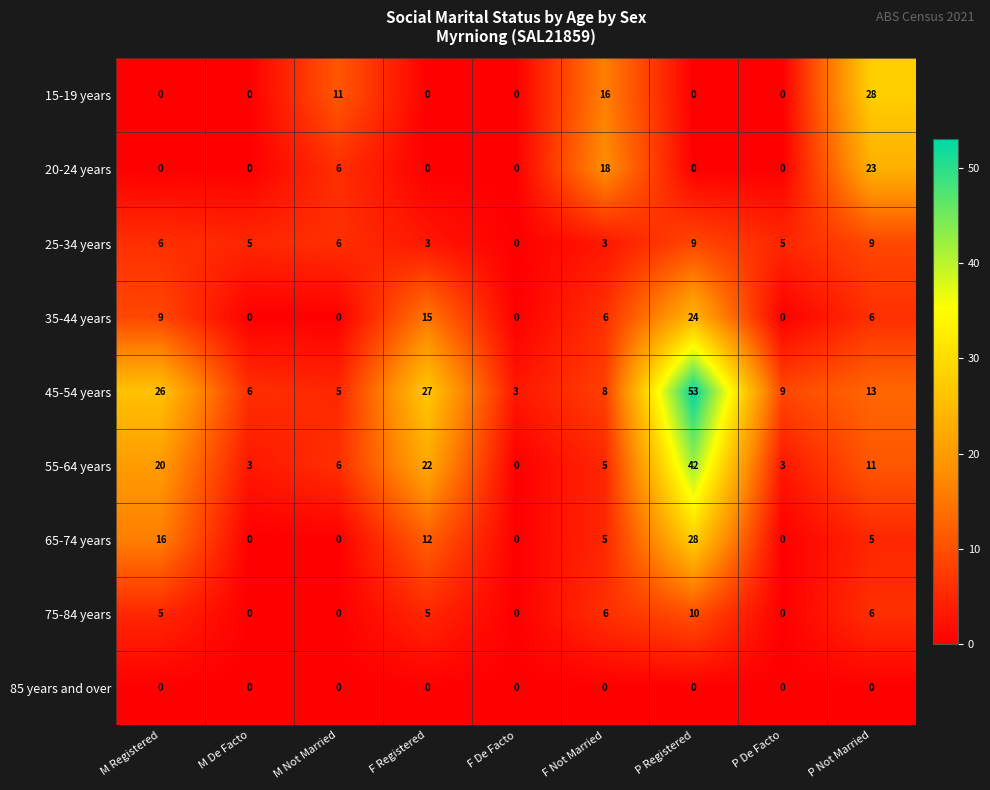

At which category is the sum across all series the highest?

P Registered